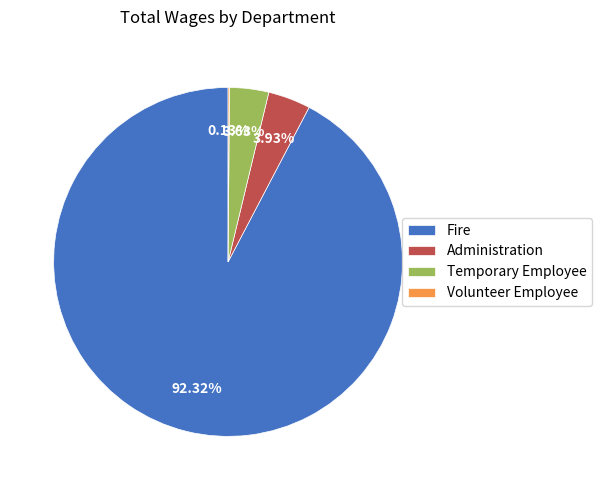

What is the largest slice in the pie chart?

Fire